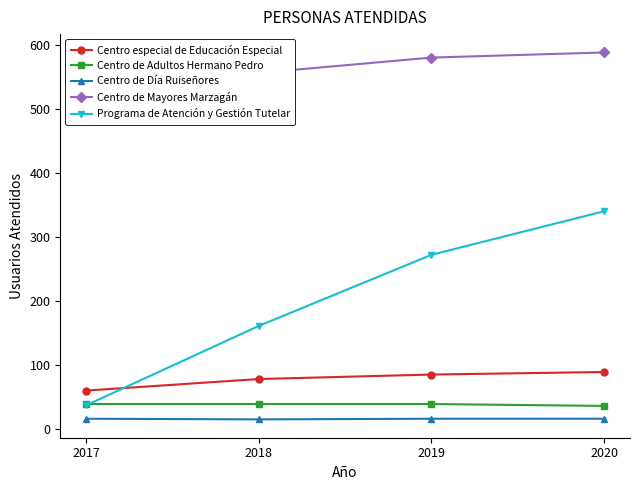

In Centro de Día Ruiseñores, how many points are lower than both neighbors (excluding endpoints)?

1